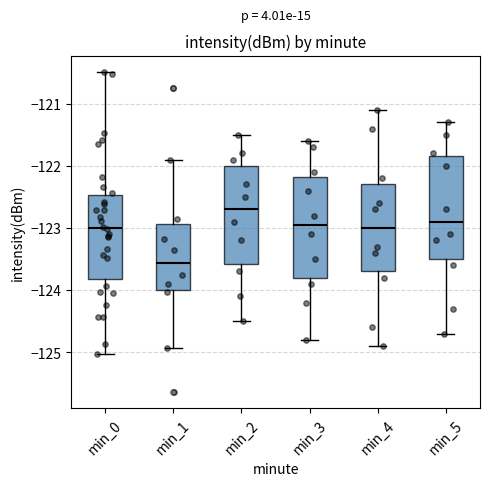

Reading left to right, transcribe this box plot: for each box, give where its median line is, the range the box spans, and where its two whiskers end, as read against the y-axis. The values are not printed on the chart, so give them approximately, as read against the axis.

min_0: median -123.0, box -123.8 to -122.5, whiskers -125.0 to -120.5
min_1: median -123.6, box -124.0 to -122.9, whiskers -124.9 to -121.9
min_2: median -122.7, box -123.6 to -122.0, whiskers -124.5 to -121.5
min_3: median -122.9, box -123.8 to -122.2, whiskers -124.8 to -121.6
min_4: median -123.0, box -123.7 to -122.3, whiskers -124.9 to -121.1
min_5: median -122.9, box -123.5 to -121.8, whiskers -124.7 to -121.3